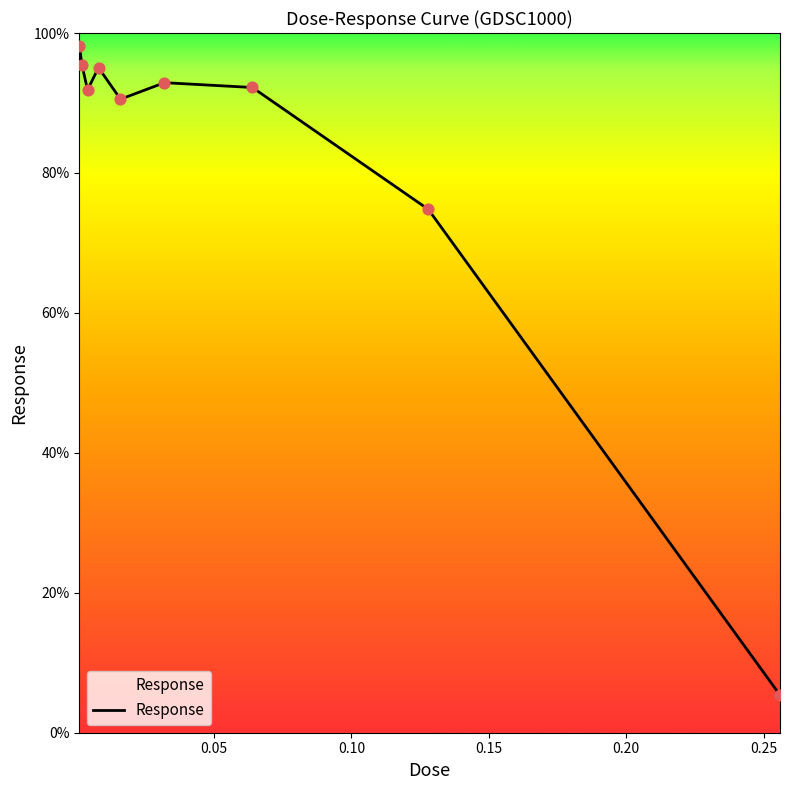

What is the minimum value shown in the chart?

5.4